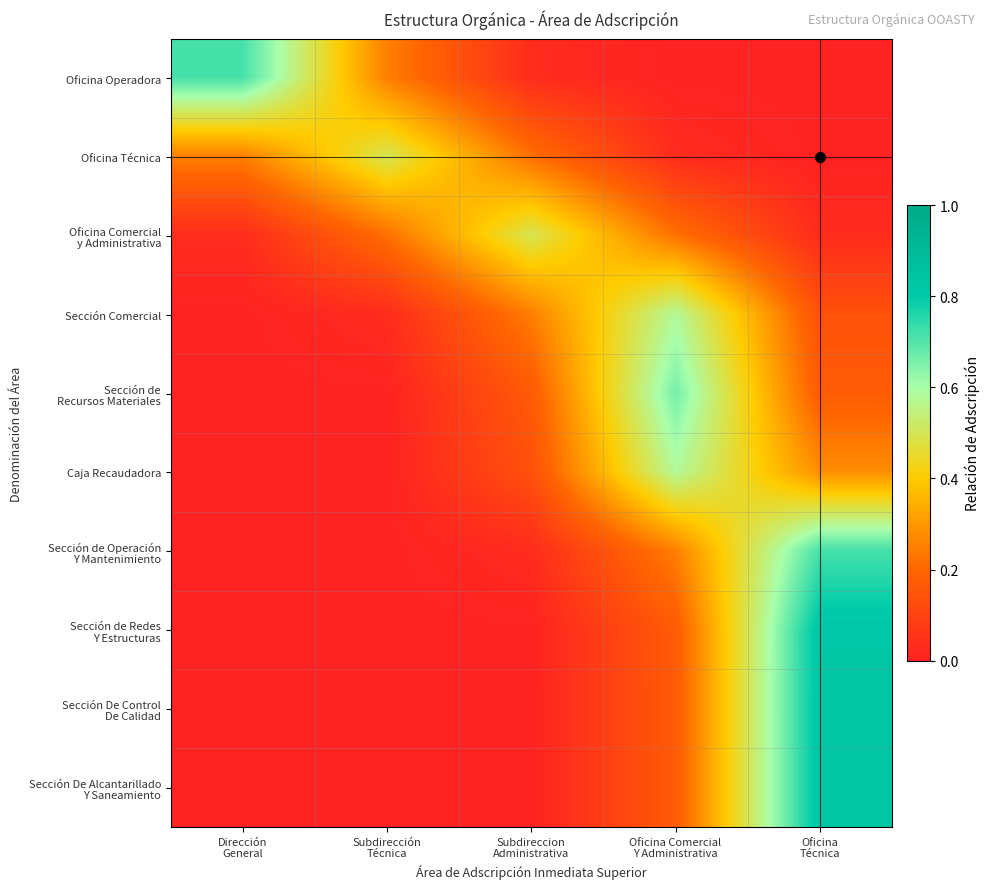

Count the number of data series in this chart.

10